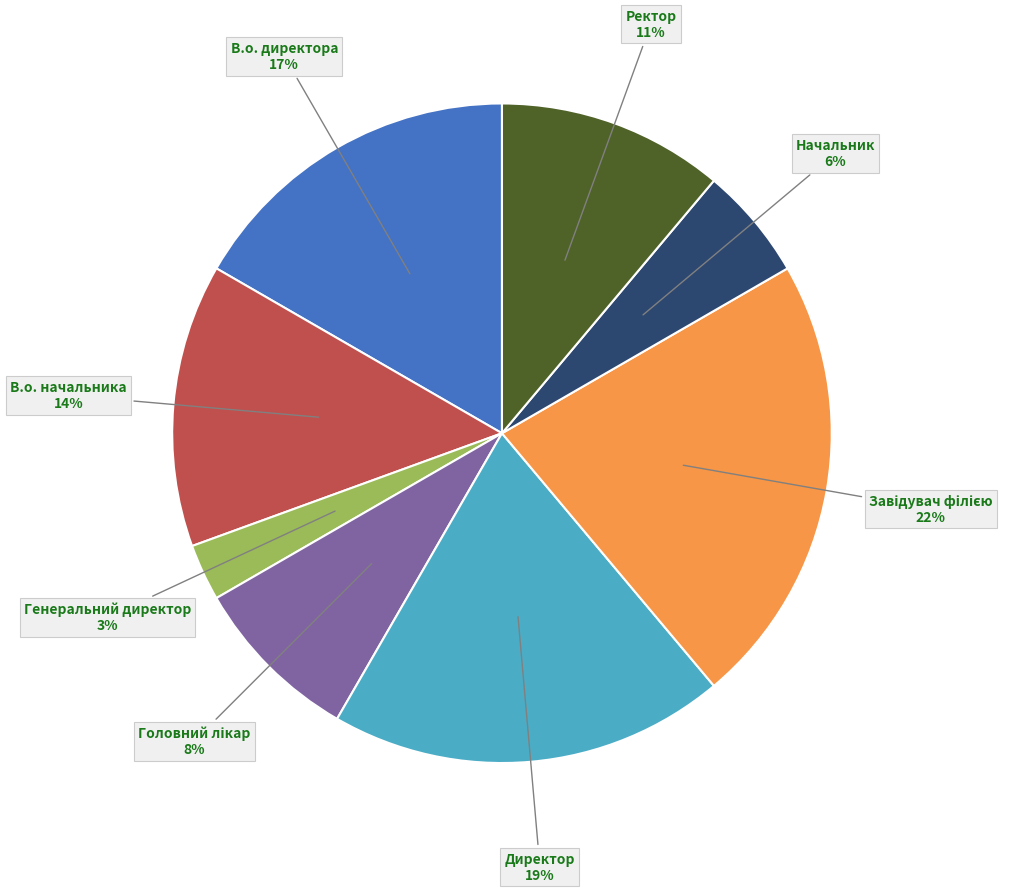

To the nearest percent, what is the average slice percentage?

12%